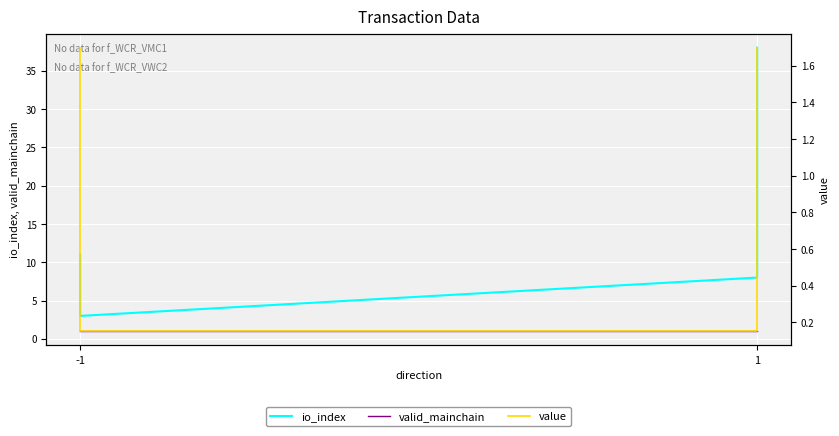

Between -1 and 1, which series saw the biggest shift?

io_index